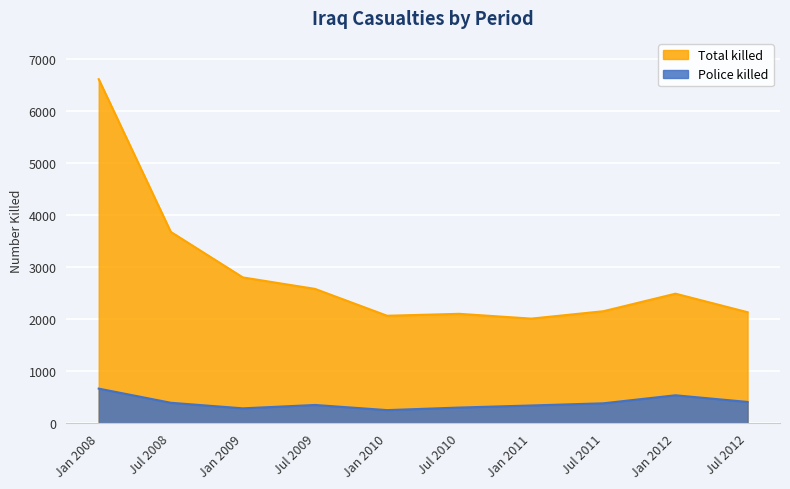

Between Jan 2008 and Jul 2008, which is larger?

Jan 2008